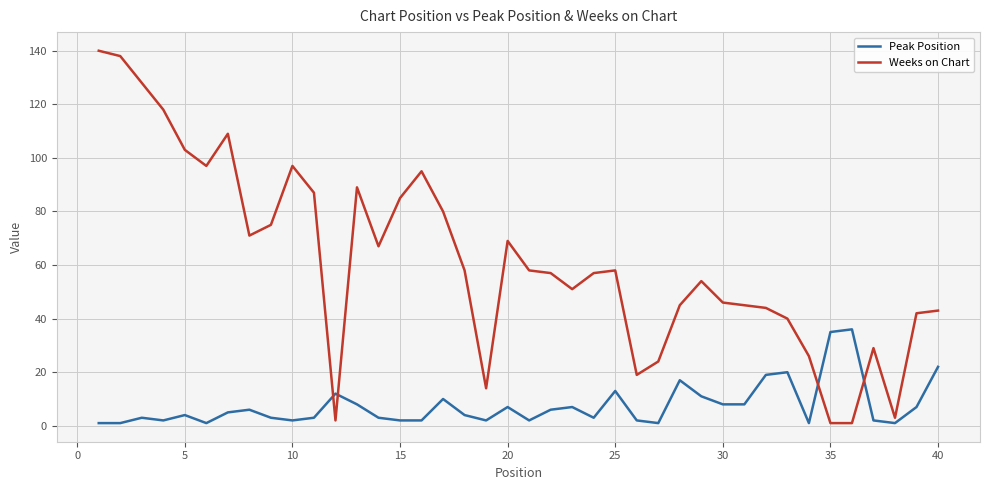

What is the difference between the maximum and minimum values in the Peak Position series?

35